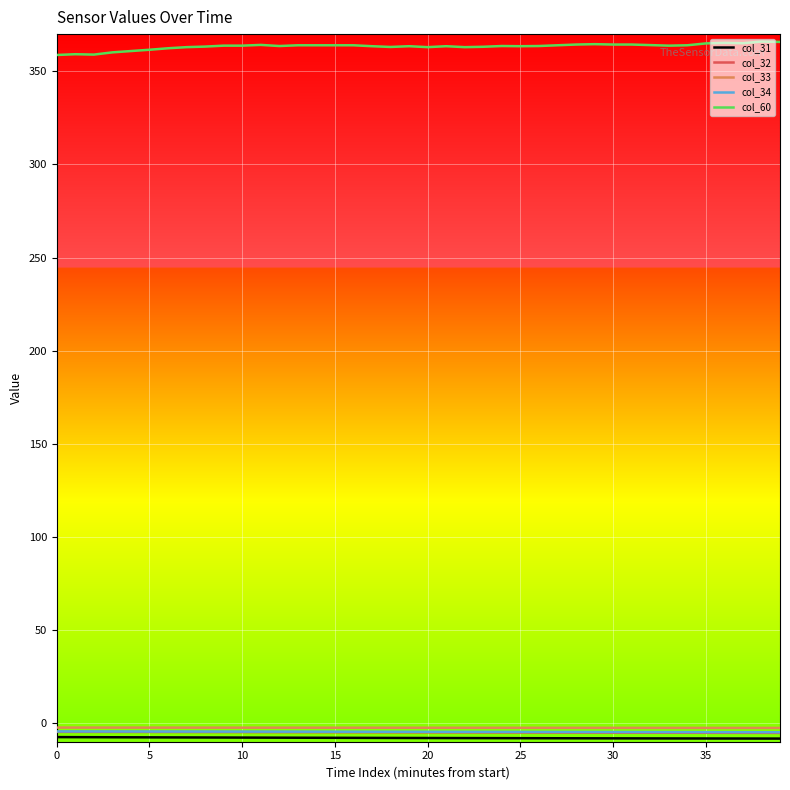

What is the smallest value displayed?

-8.3